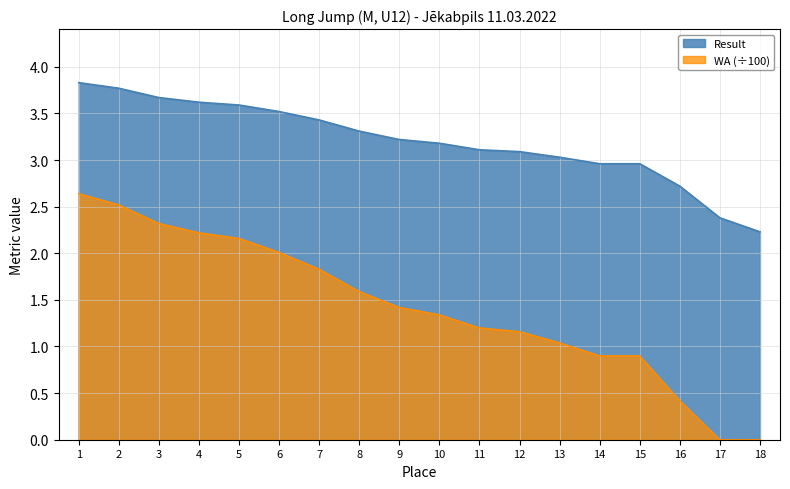

Reading right to left, list all the values displayed in this chart.

Result: 18=2.2	17=2.4	16=2.7	15=3.0	14=3.0	13=3.0	12=3.1	11=3.1	10=3.2	9=3.2	8=3.3	7=3.4	6=3.5	5=3.6	4=3.6	3=3.7	2=3.8	1=3.8
WA: 18=0.0	17=0.0	16=0.4	15=0.9	14=0.9	13=1.0	12=1.2	11=1.2	10=1.3	9=1.4	8=1.6	7=1.8	6=2.0	5=2.2	4=2.2	3=2.3	2=2.5	1=2.6